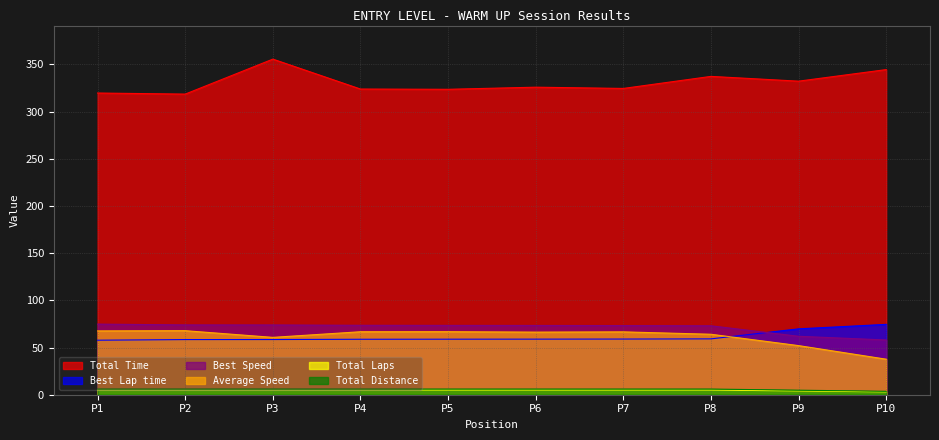

The Average Speed series shows 10.0 at P10. True or false?

False